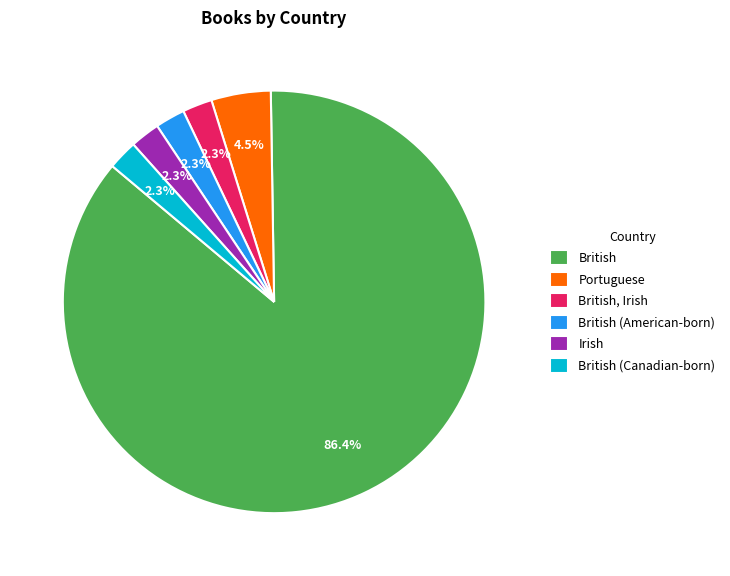

To the nearest percent, what percentage of the pie is British?

86%